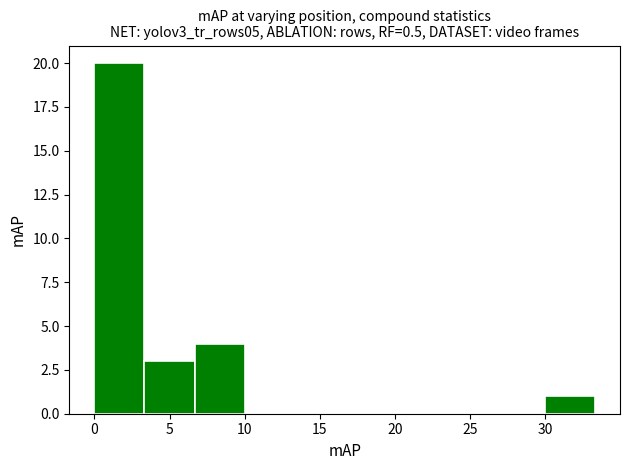

Reading left to right, transcribe this chart: for each bar, give the range it covers on the x-axis and its height. Neither the bar edges nor the heights are printed on the chart, so give them approximately, as read against the axes.

0.0 to 3.5: 20
3.5 to 6.5: 3
6.5 to 10.0: 4
10.0 to 13.5: 0
13.5 to 16.5: 0
16.5 to 20.0: 0
20.0 to 23.5: 0
23.5 to 26.5: 0
26.5 to 30.0: 0
30.0 to 33.5: 1